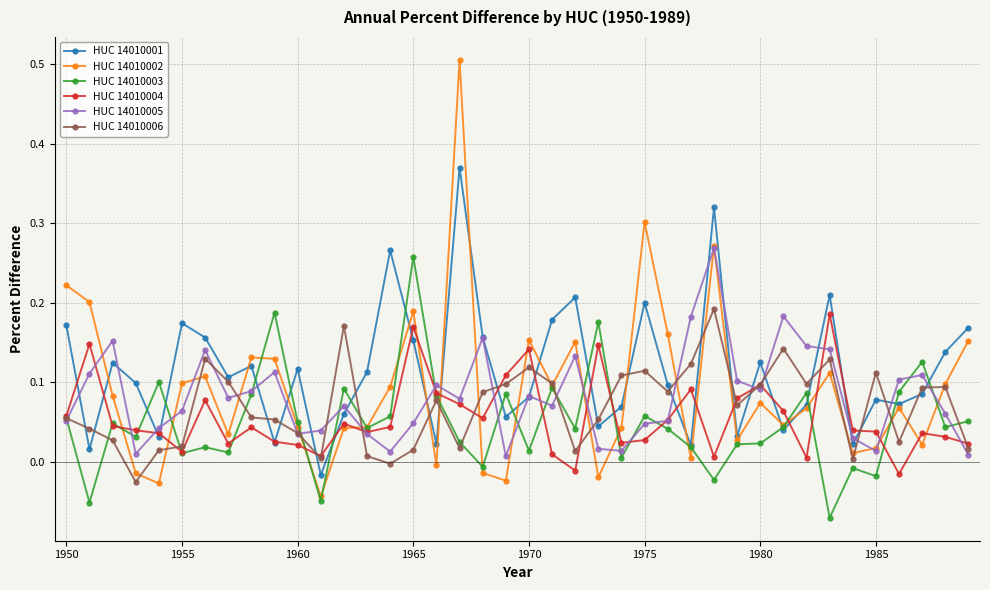

Which series has the widest spread of values?

HUC 14010002